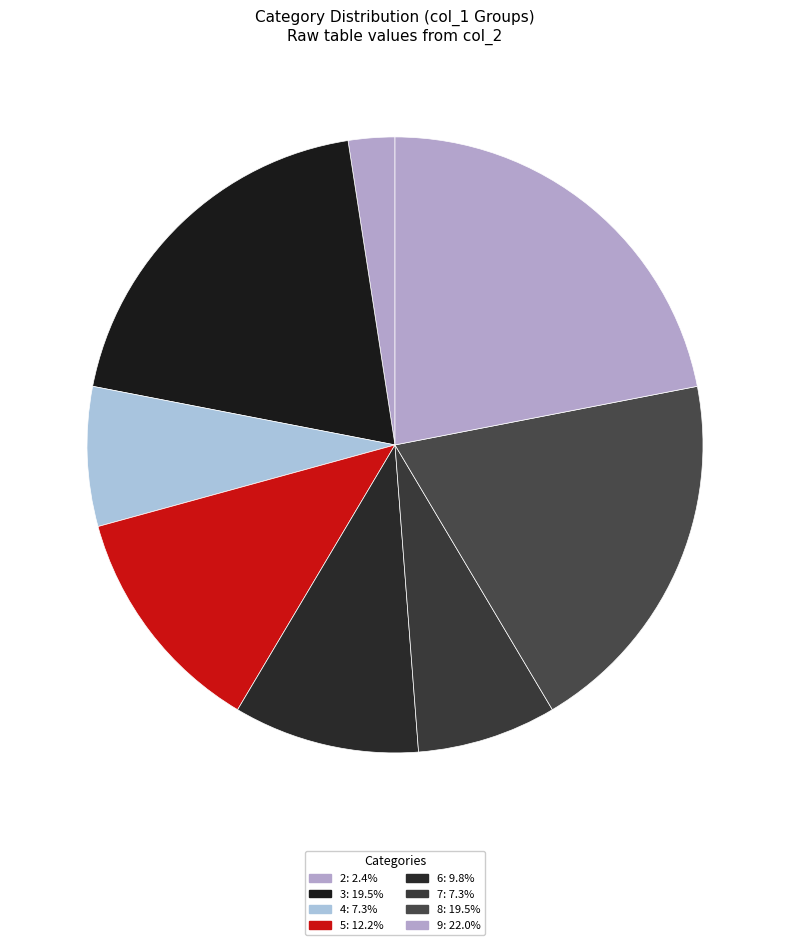

To the nearest percent, what portion does 4 represent?

7%